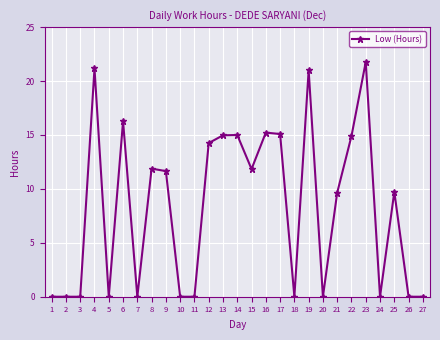

At which label does the data first exceed 9?

4